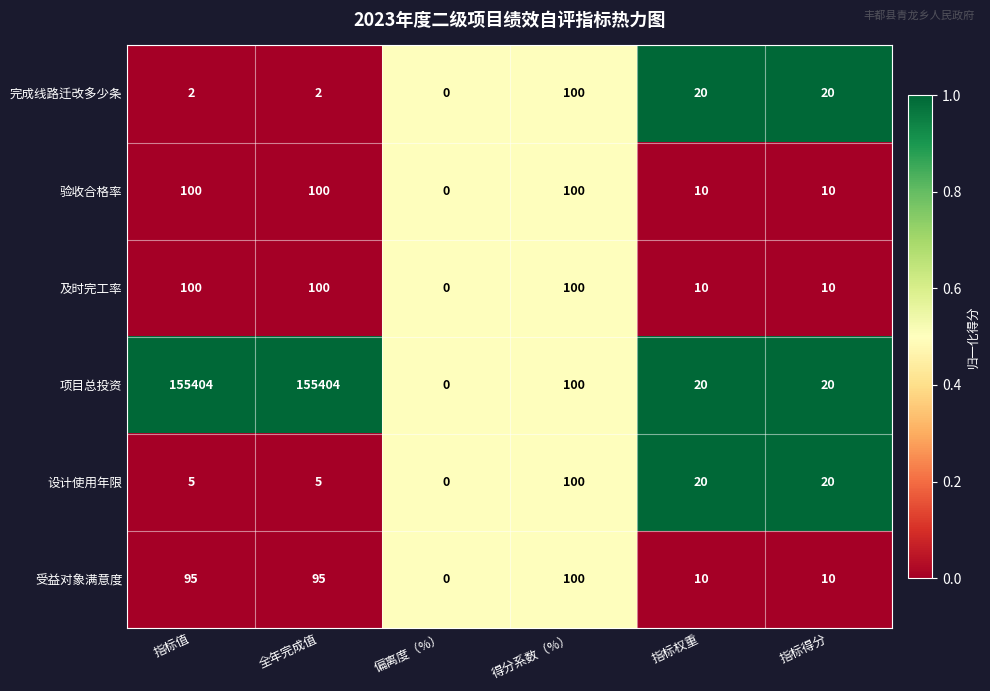

At which label does 受益对象满意度 reach its peak?

得分系数（%）